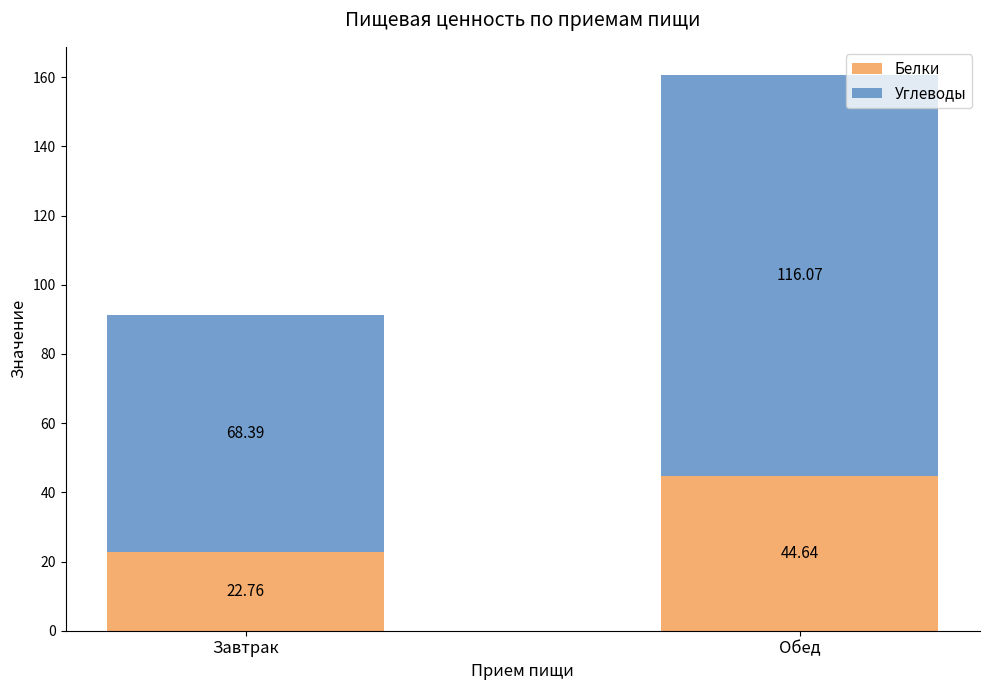

What is the total value across all series at Завтрак?

91.2